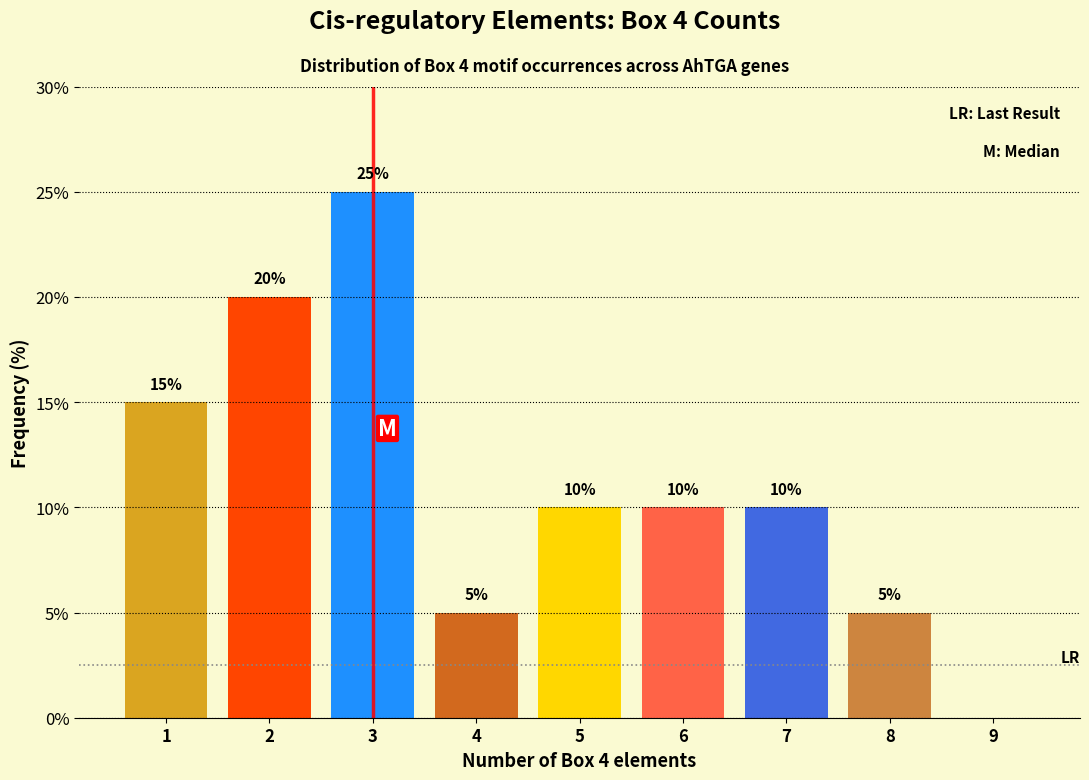

Over which range of the x-axis is the bar tallest?

2.5 to 3.5